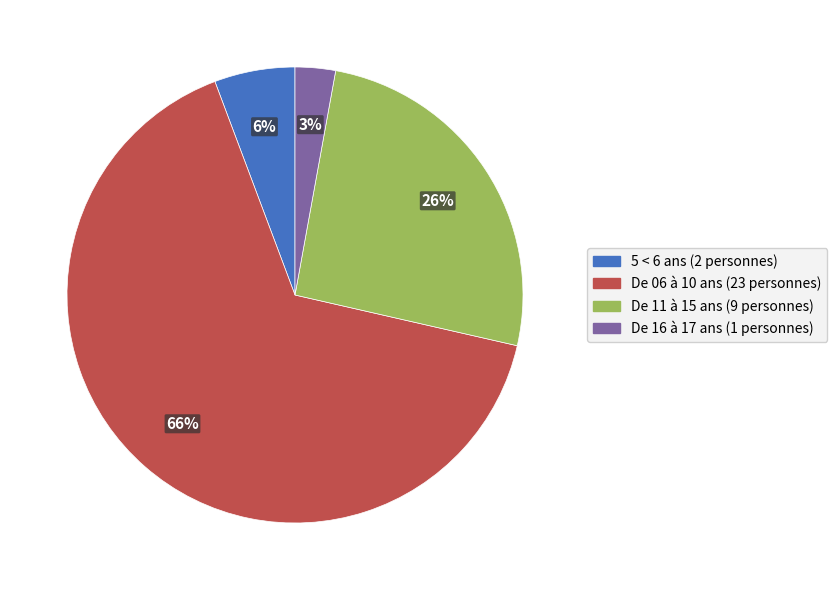

What percentage is the De 16 à 17 ans slice, to the nearest percent?

3%